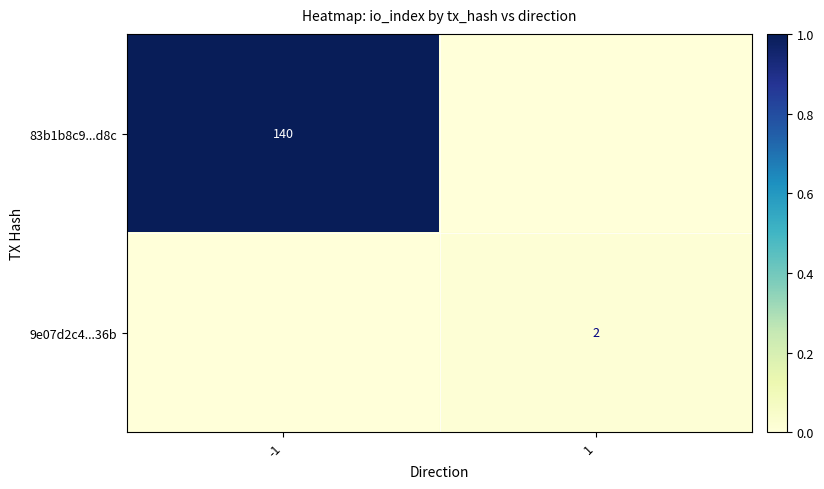

Is it true that 9e07d2c4...36b equals 2 at 1?

True